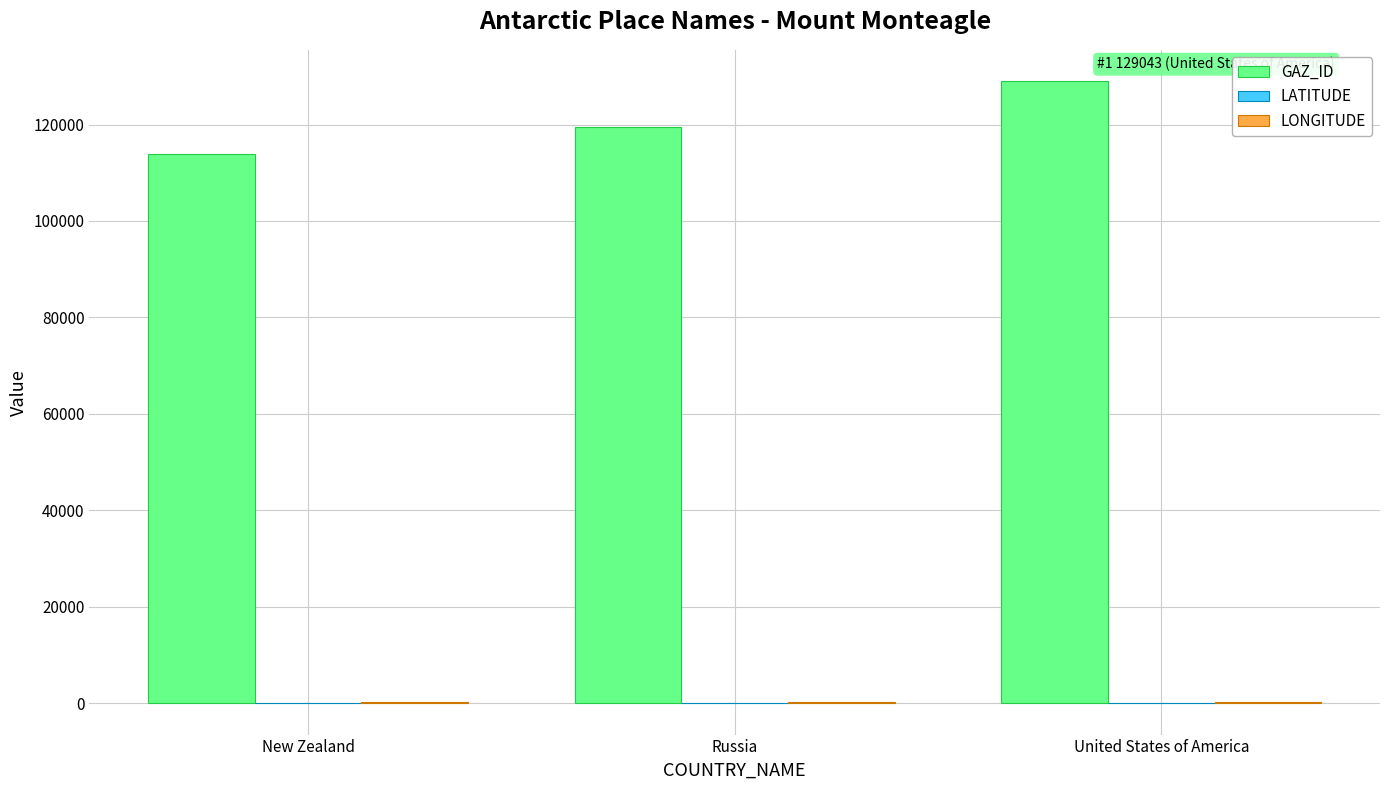

How many distinct data groups are displayed?

3